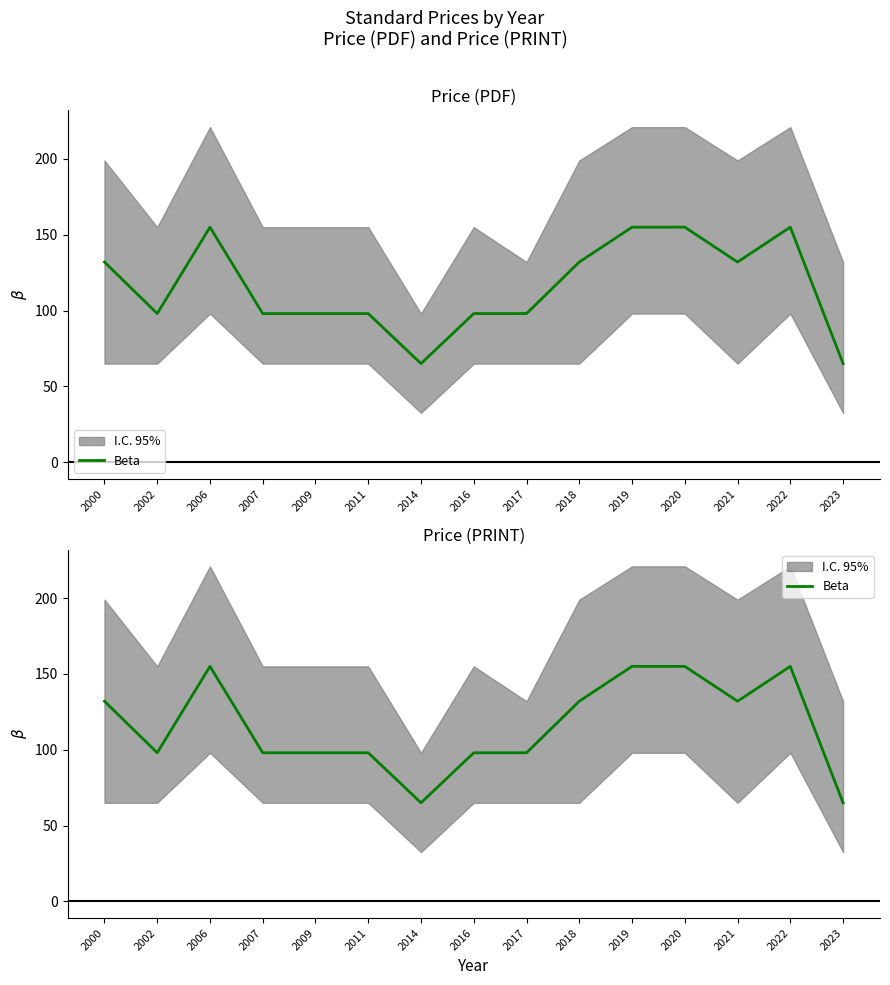

Is this an area chart (filled region under the line)?

No